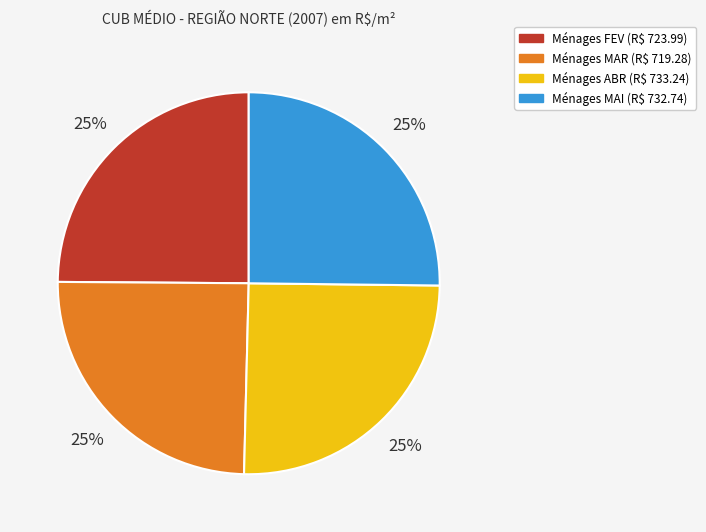

Is there any slice that represents more than half of the pie?

No